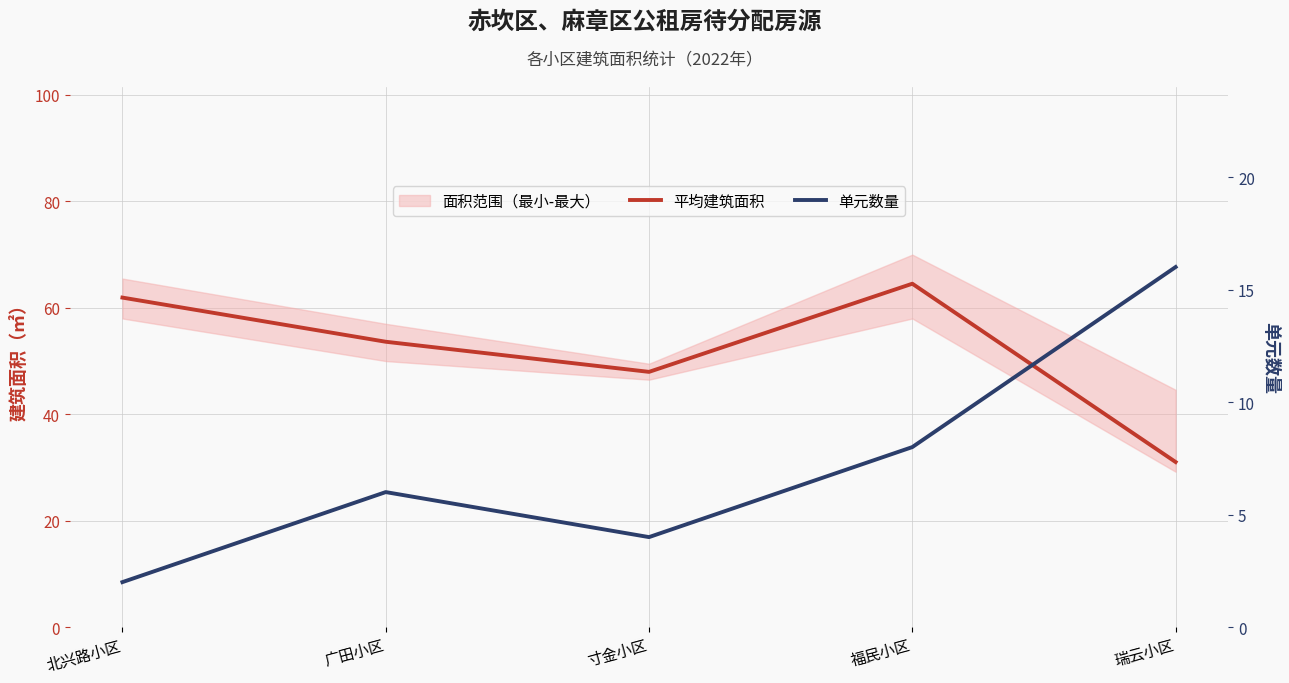

Reading left to right, list all the values displayed in this chart.

平均建筑面积: 北兴路小区=61.9	广田小区=53.6	寸金小区=48.0	福民小区=64.5	瑞云小区=31.0
单元数量: 北兴路小区=2.0	广田小区=6.0	寸金小区=4.0	福民小区=8.0	瑞云小区=16.0